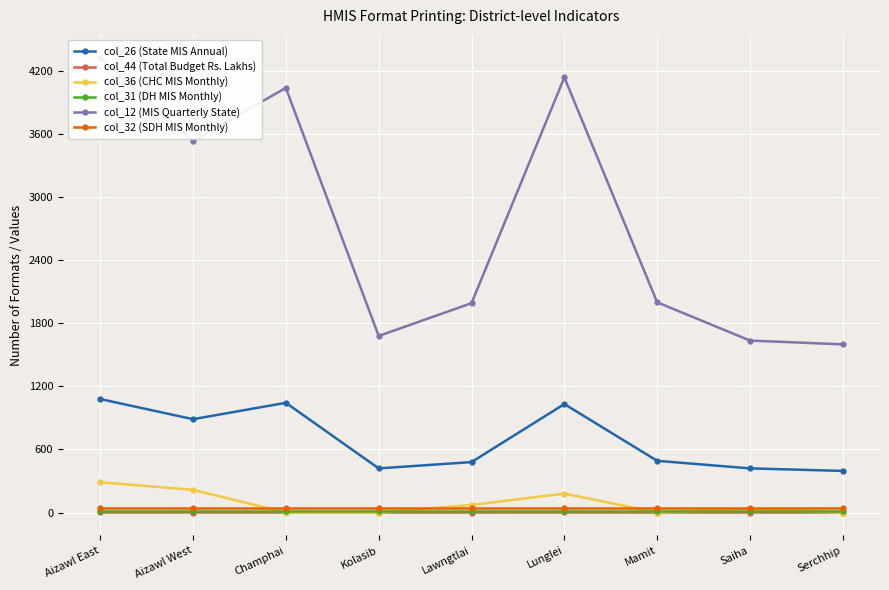

What is the sum of the col_31 (DH MIS Monthly) values at Aizawl East and Saiha?

24.0